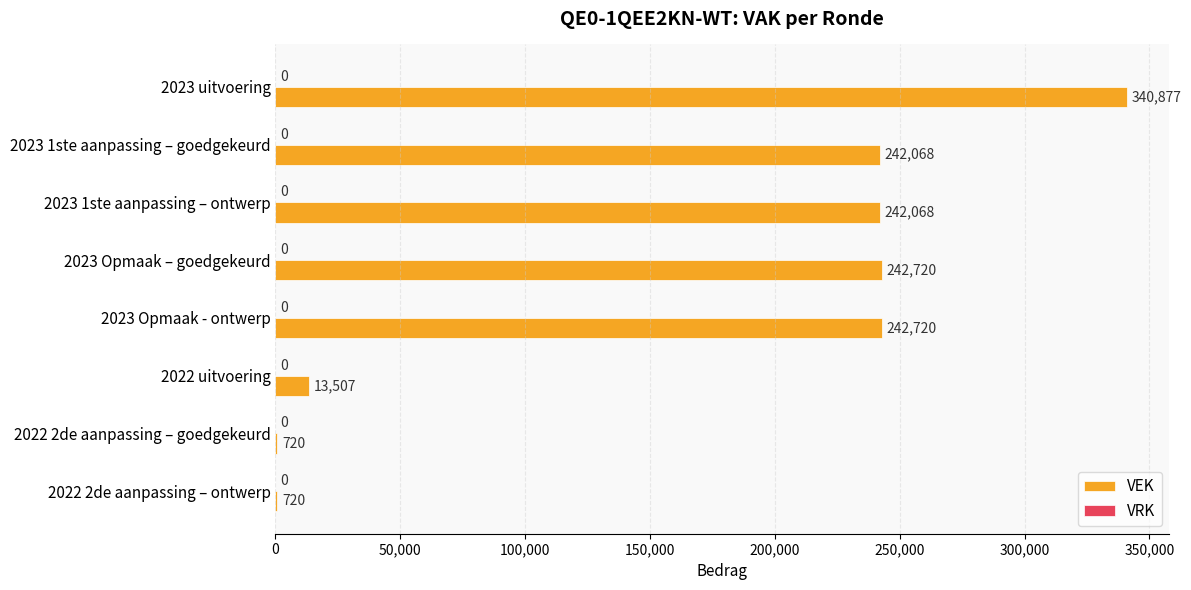

Read the value at 2023 Opmaak - ontwerp.

242720